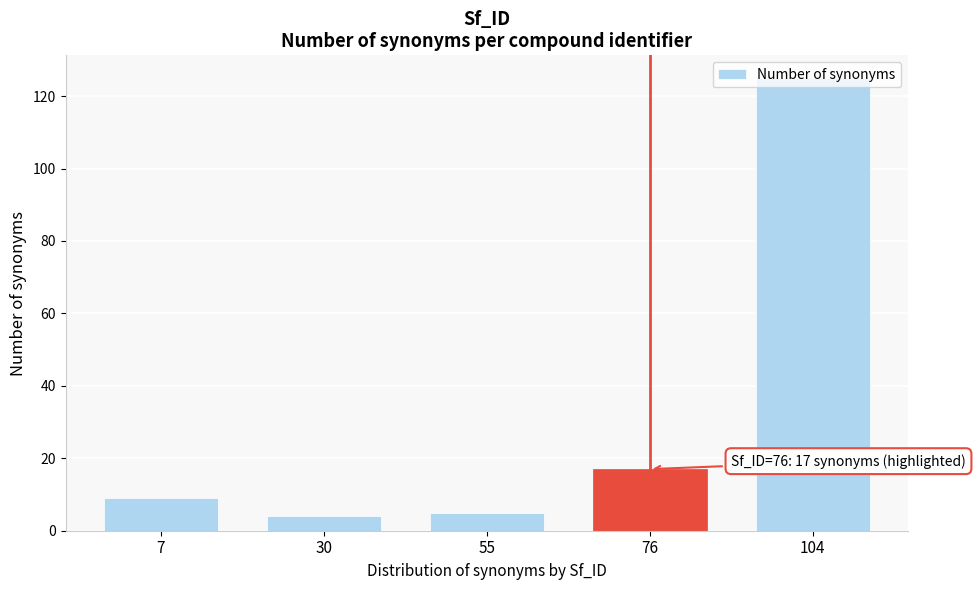

What is the difference between the second highest and second lowest values?

12